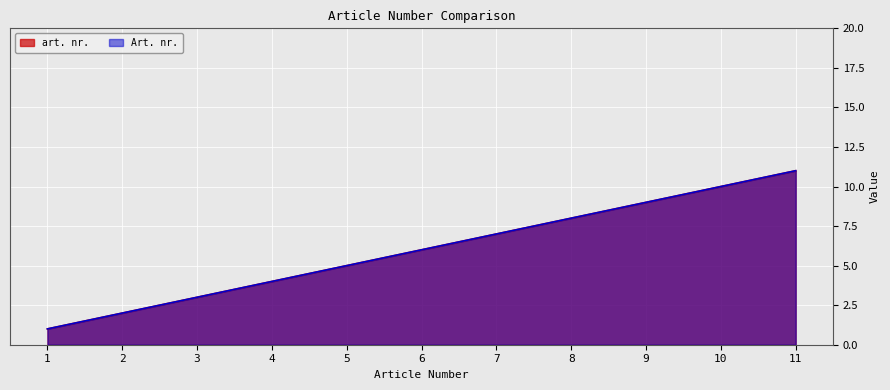

True or false: Art. nr. and art. nr. intersect in this chart.

False